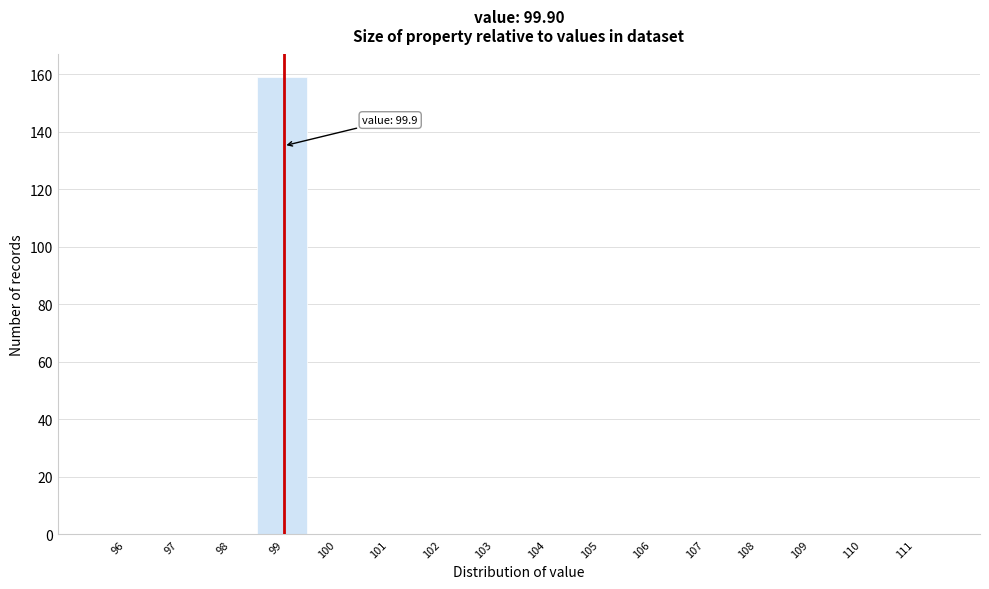

Reading left to right, extract all data points from this chart.

96=0	97=0	98=0	99=159	100=0	101=0	102=0	103=0	104=0	105=0	106=0	107=0	108=0	109=0	110=0	111=0